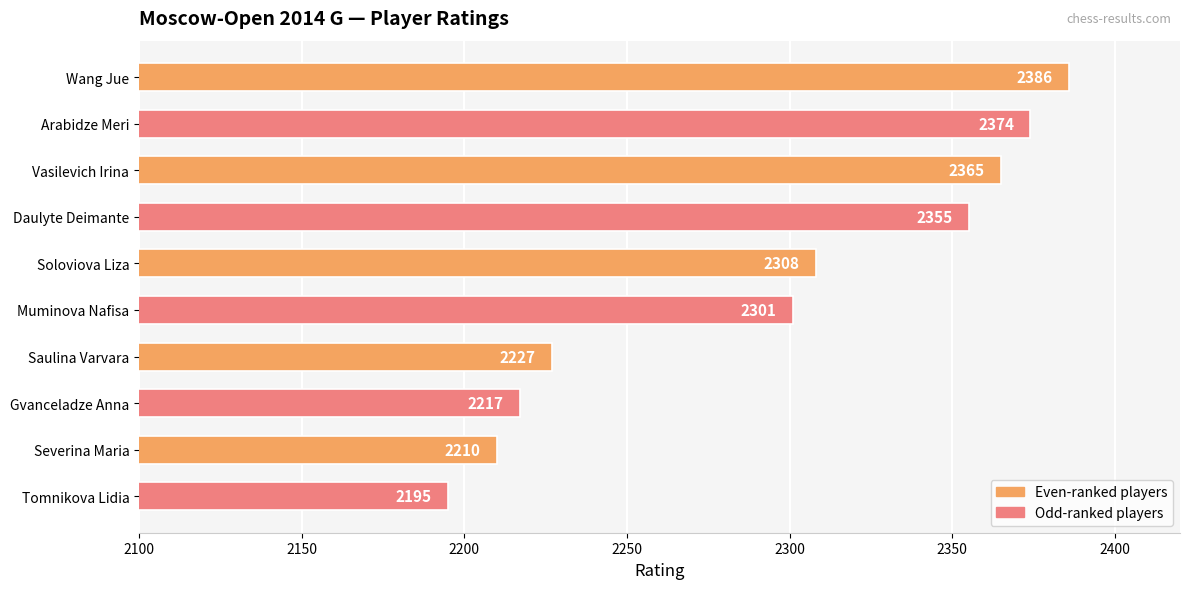

What is the difference between the second highest and second lowest values?

164